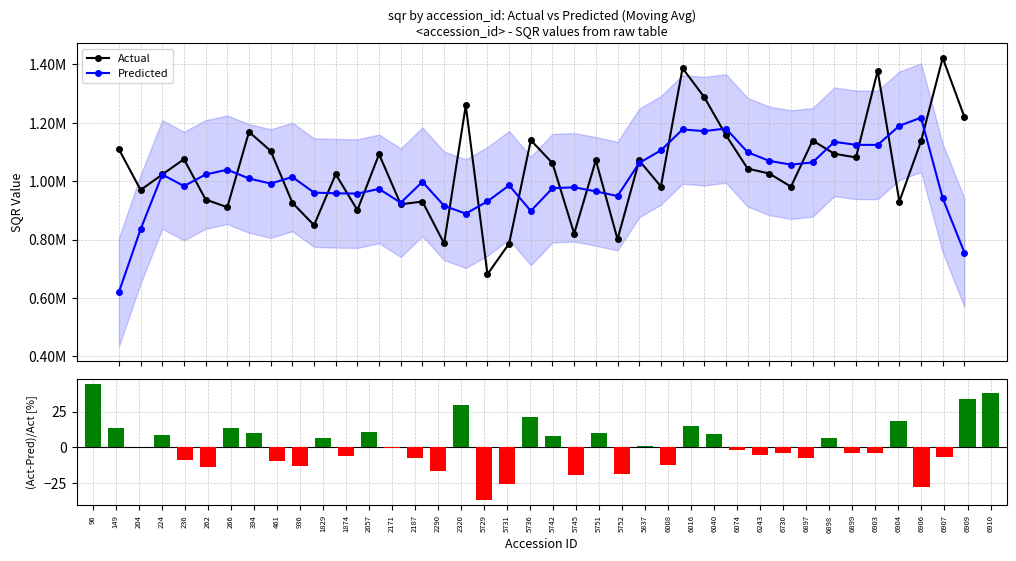

What is the sum of the (Act-Pred)/Act [%] values at 5731 and 204?

-25.3